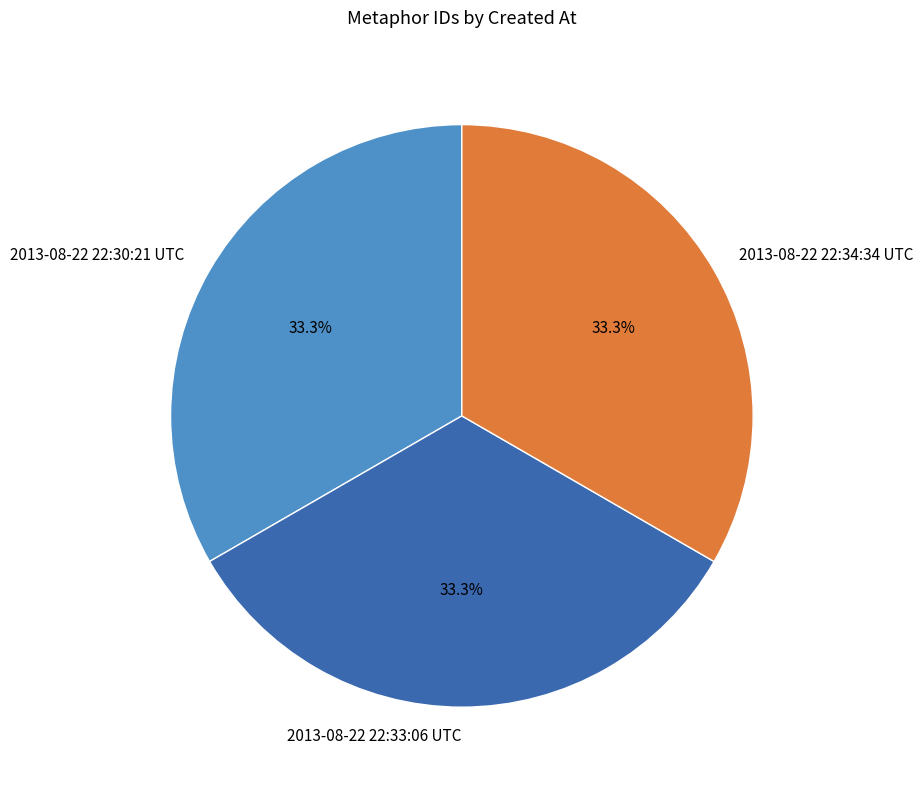

What percentage do 2013-08-22 22:33:06 UTC and 2013-08-22 22:34:34 UTC together represent?

66.7%